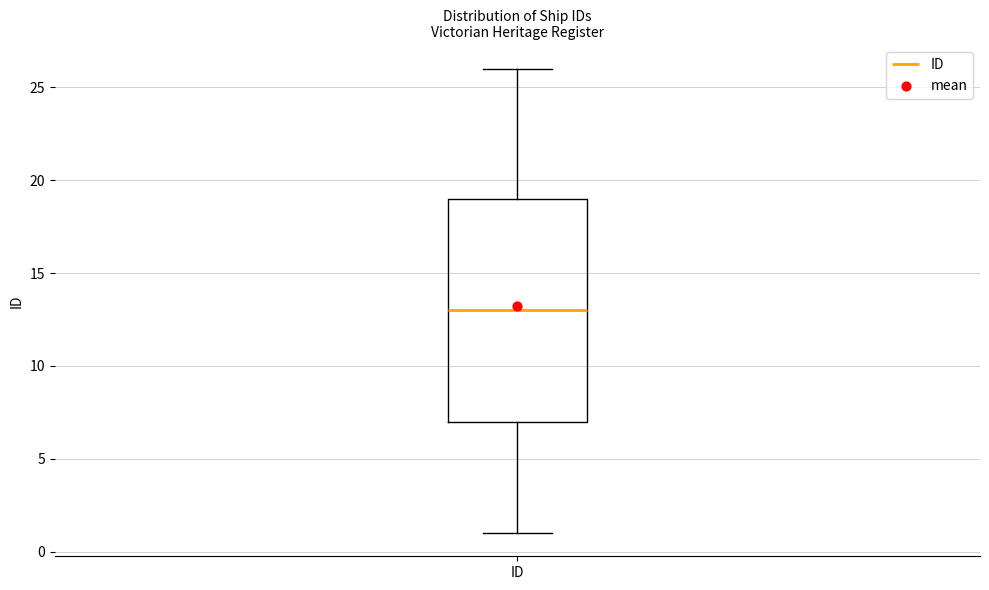

Where is the upper edge of the box for ID on the y-axis? The values are not printed on the chart, so give them approximately, as read against the axis.

19